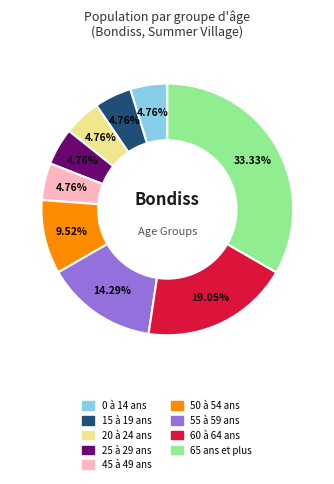

Approximately how many times larger is the value at 15 à 19 ans compared to 45 à 49 ans?

1.0